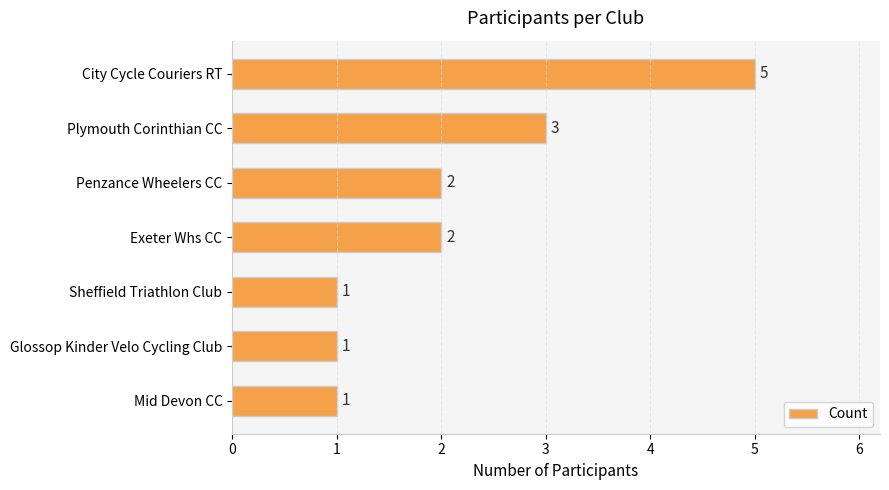

What is the difference between the second highest and minimum values?

2